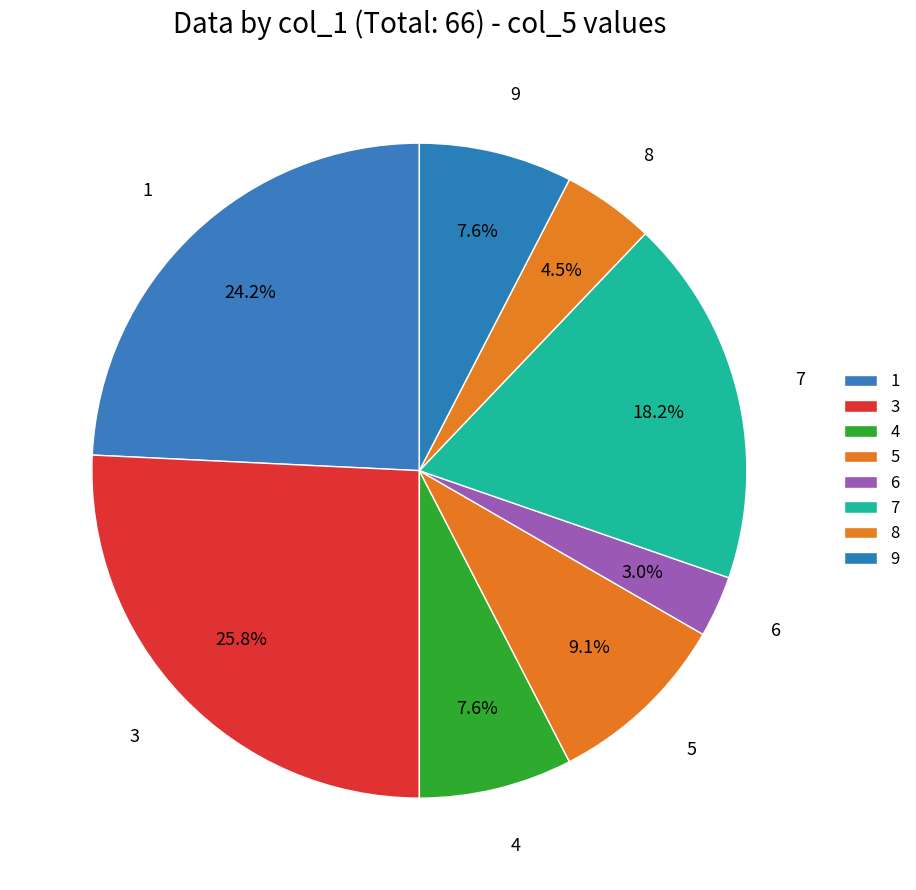

How many segments does this pie chart have?

8